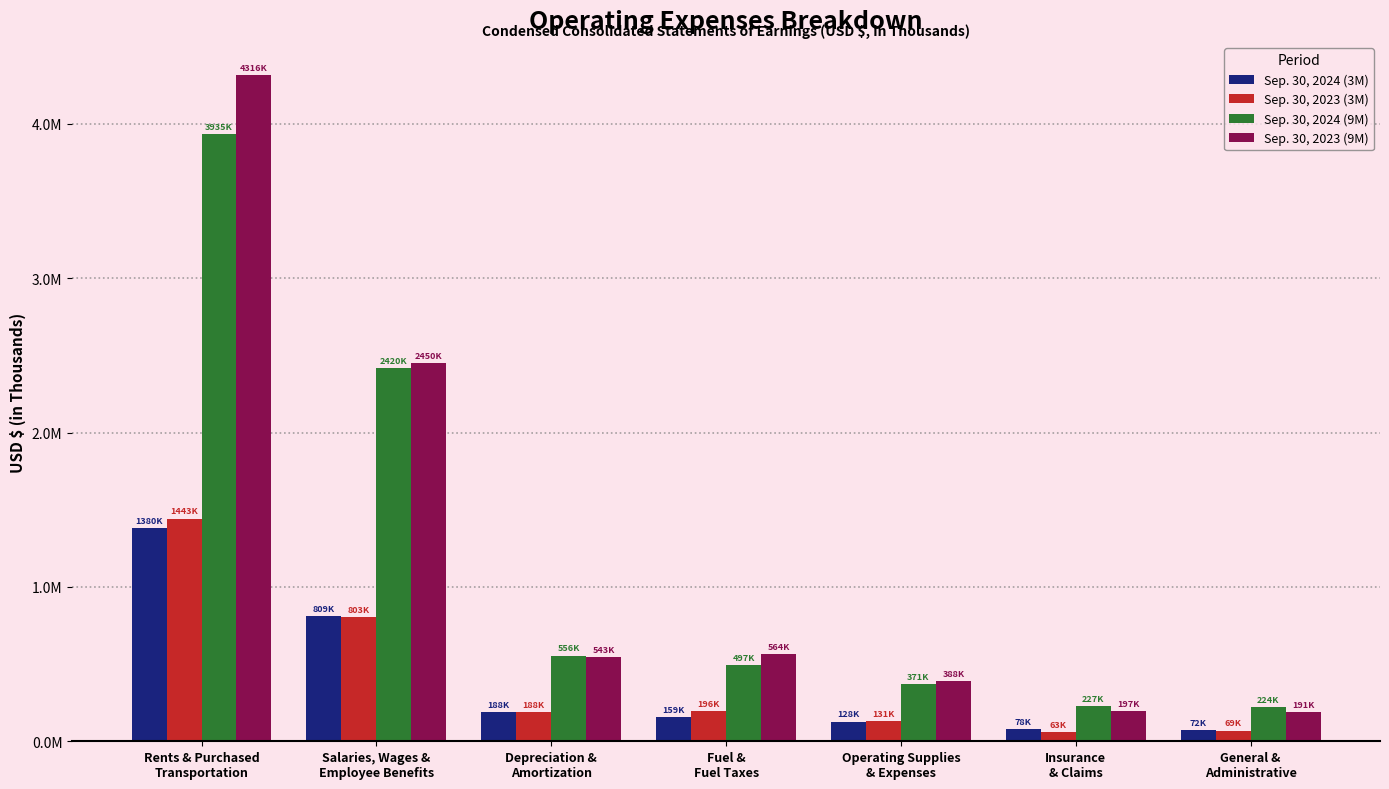

What are all the series names shown in the legend?

Sep. 30, 2024 (3M), Sep. 30, 2023 (3M), Sep. 30, 2024 (9M), Sep. 30, 2023 (9M)